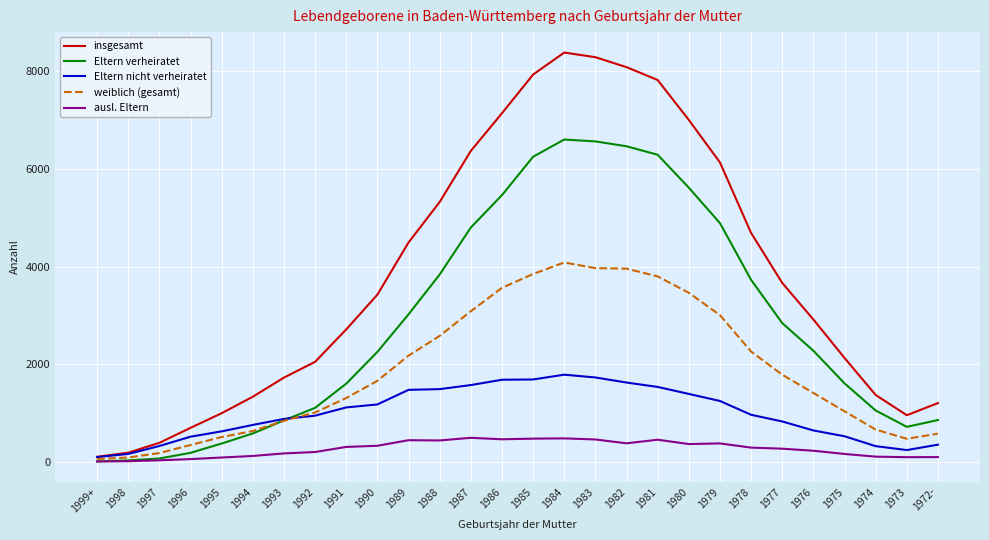

How many lines are shown in the chart?

5